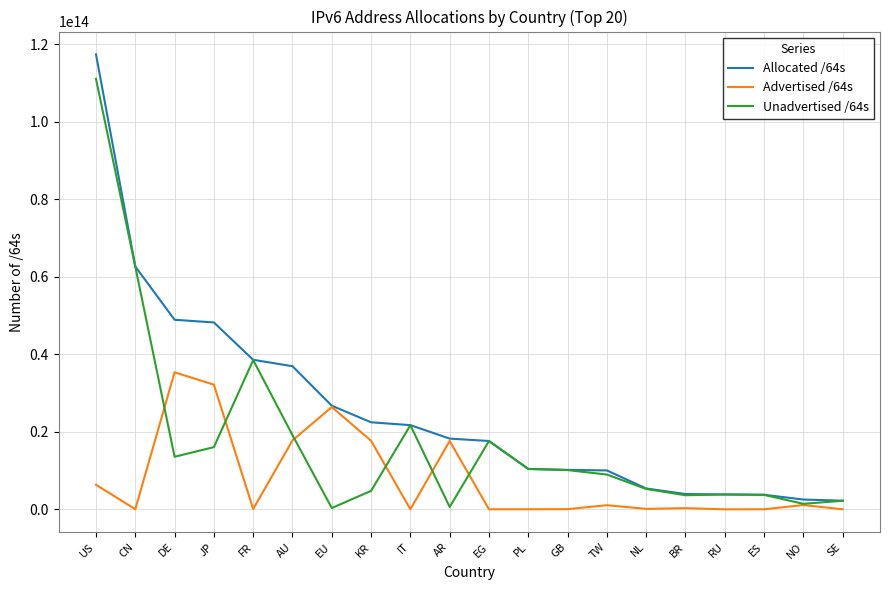

List the series in order of their peak value, lowest first.

Advertised /64s, Unadvertised /64s, Allocated /64s